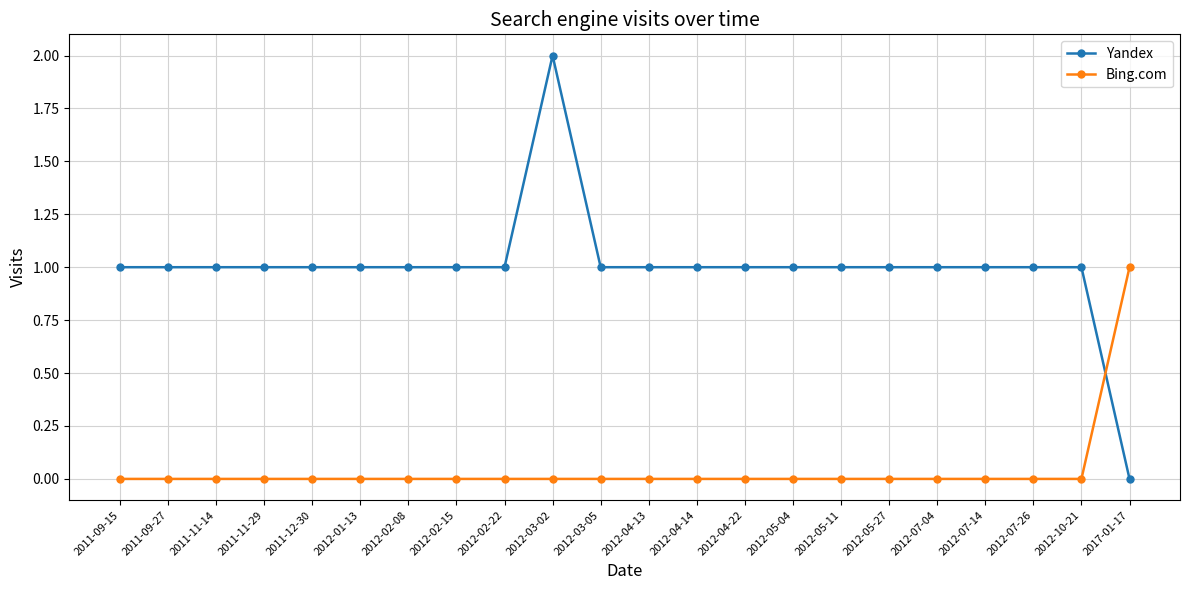

List the series in order of their overall mean, lowest first.

Bing.com, Yandex